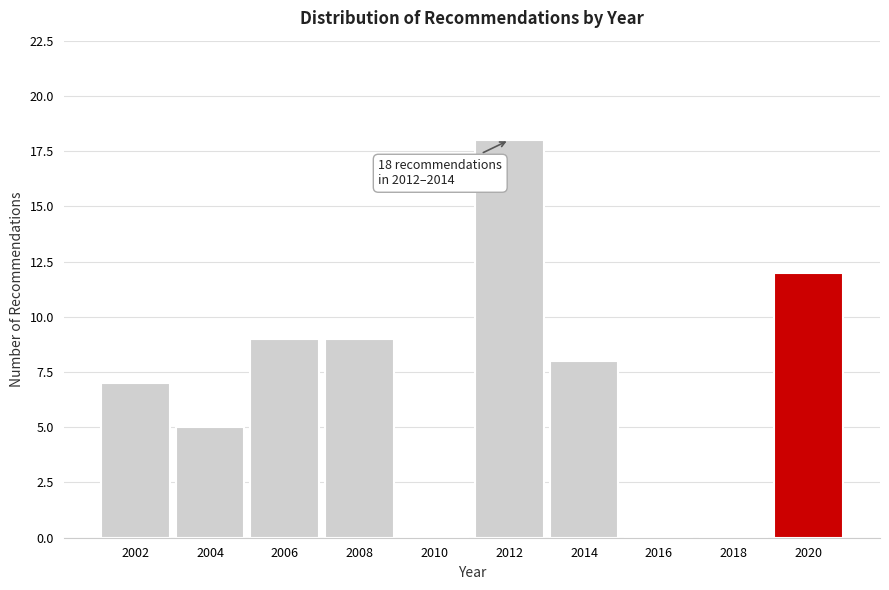

Reading right to left, list all the values displayed in this chart.

2020=12	2018=0	2016=0	2014=8	2012=18	2010=0	2008=9	2006=9	2004=5	2002=7